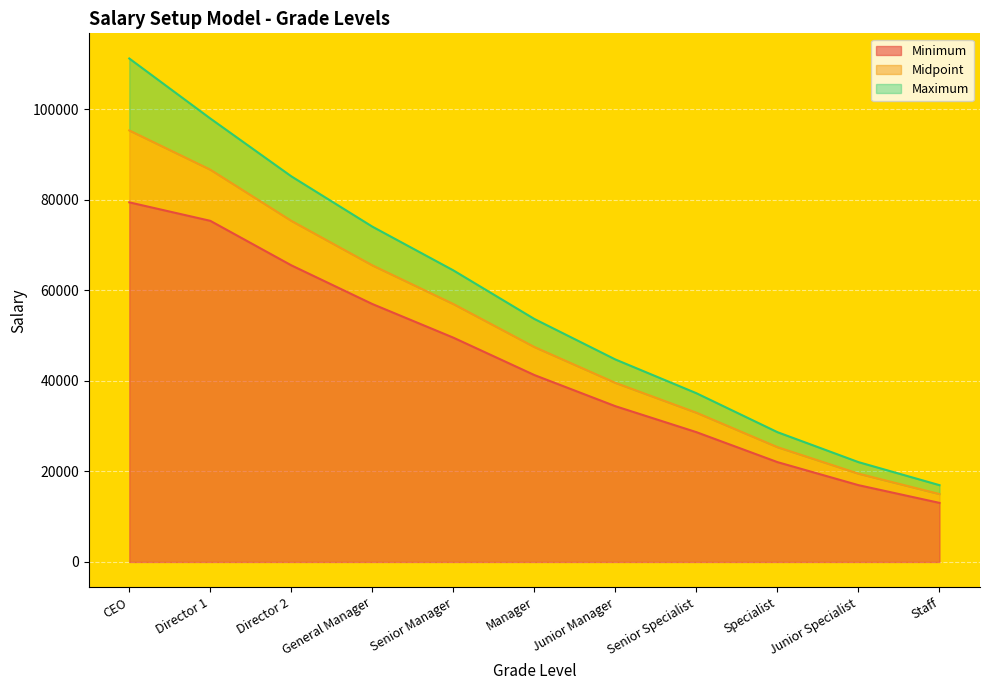

List the series in order of their overall mean, lowest first.

Minimum, Midpoint, Maximum